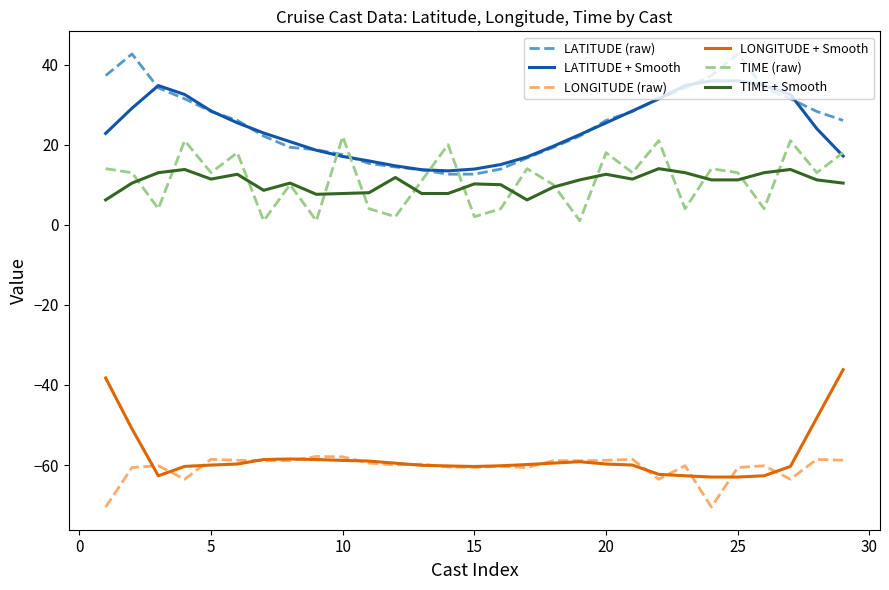

True or false: LATITUDE (raw) and TIME (raw) cross at least once.

True